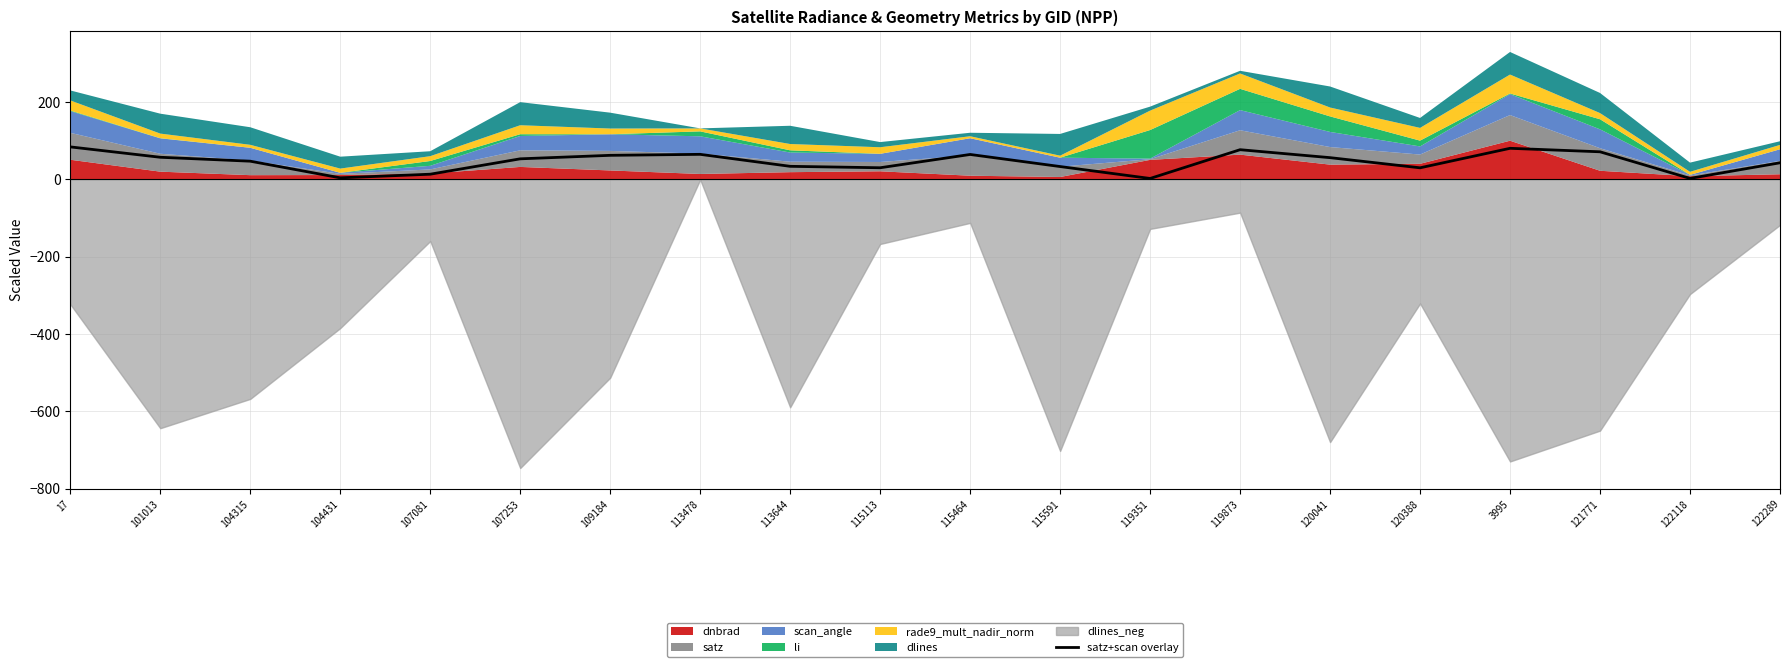

The value of satz+scan overlay at 104315 is 46.8. True or false?

True